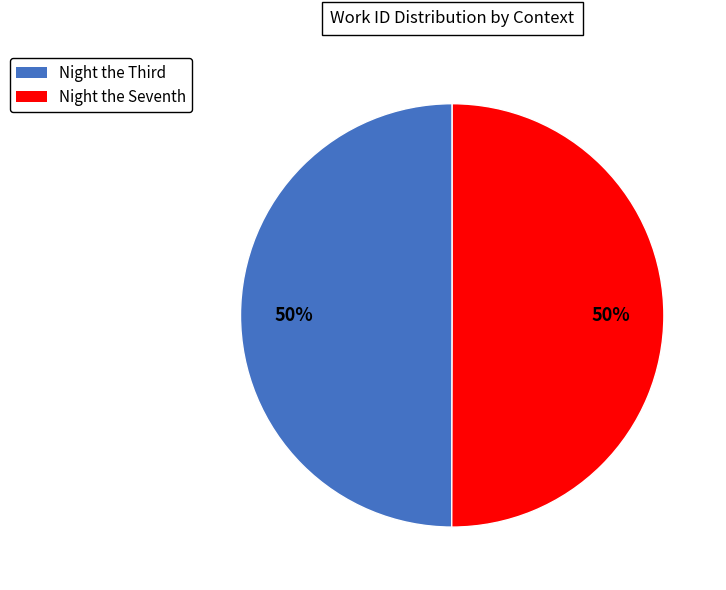

To the nearest percent, what percentage of the pie is Night the Seventh?

50%